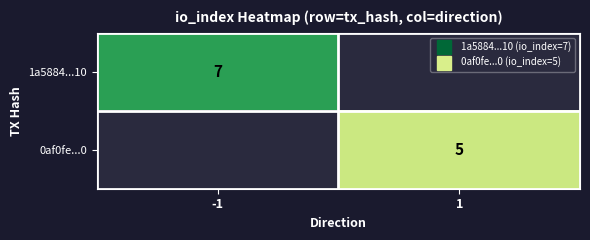

What is the difference between the maximum and minimum values in the 1a5884...10 series?

7